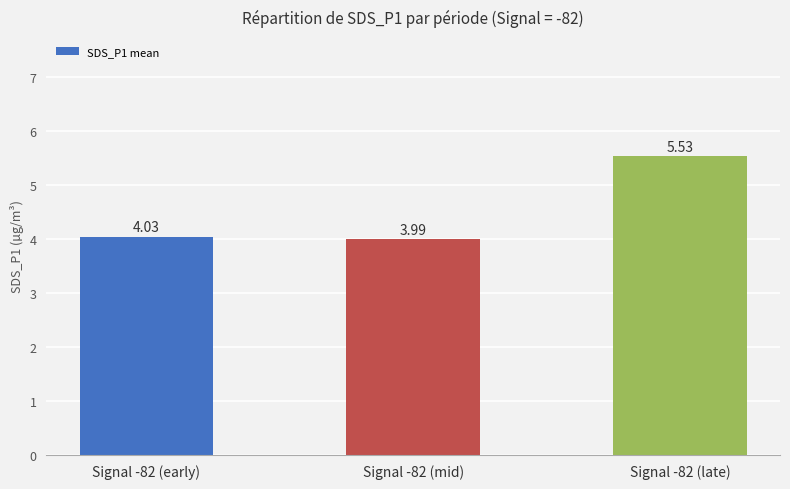

Which has a higher value, Signal -82 (late) or Signal -82 (mid)?

Signal -82 (late)